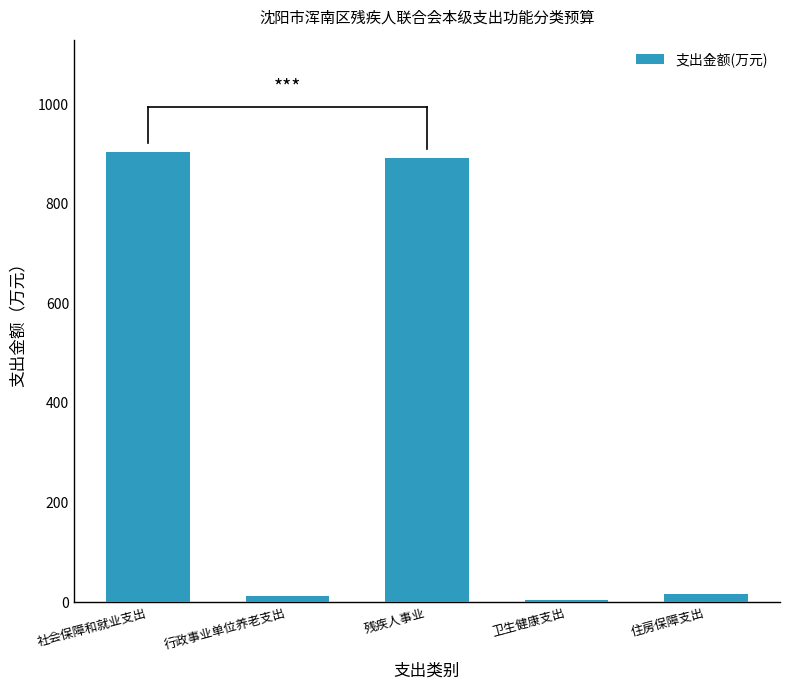

What is the sum of the values at 卫生健康支出 and 社会保障和就业支出?

907.9